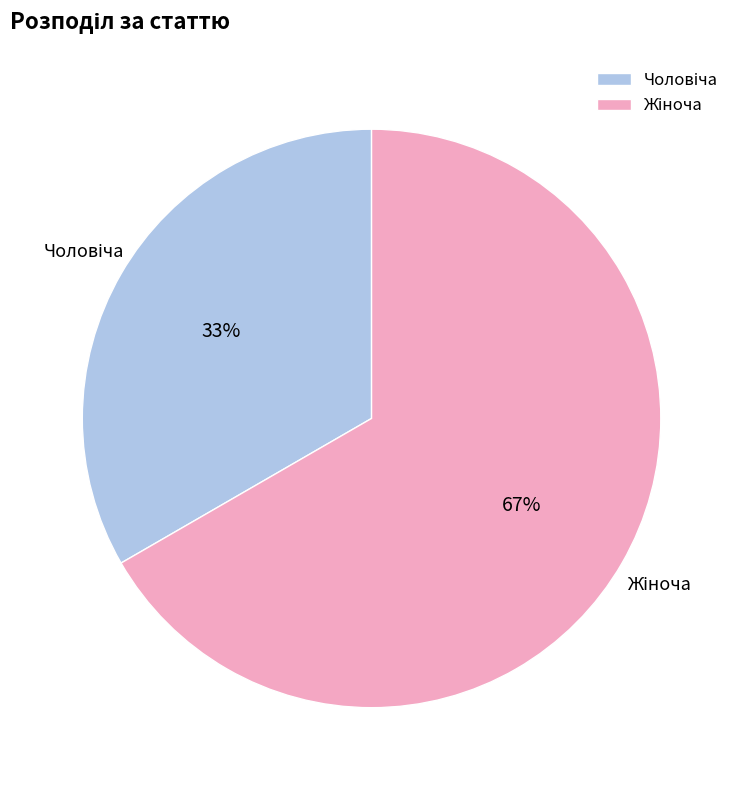

Is there a majority slice in this chart?

Yes